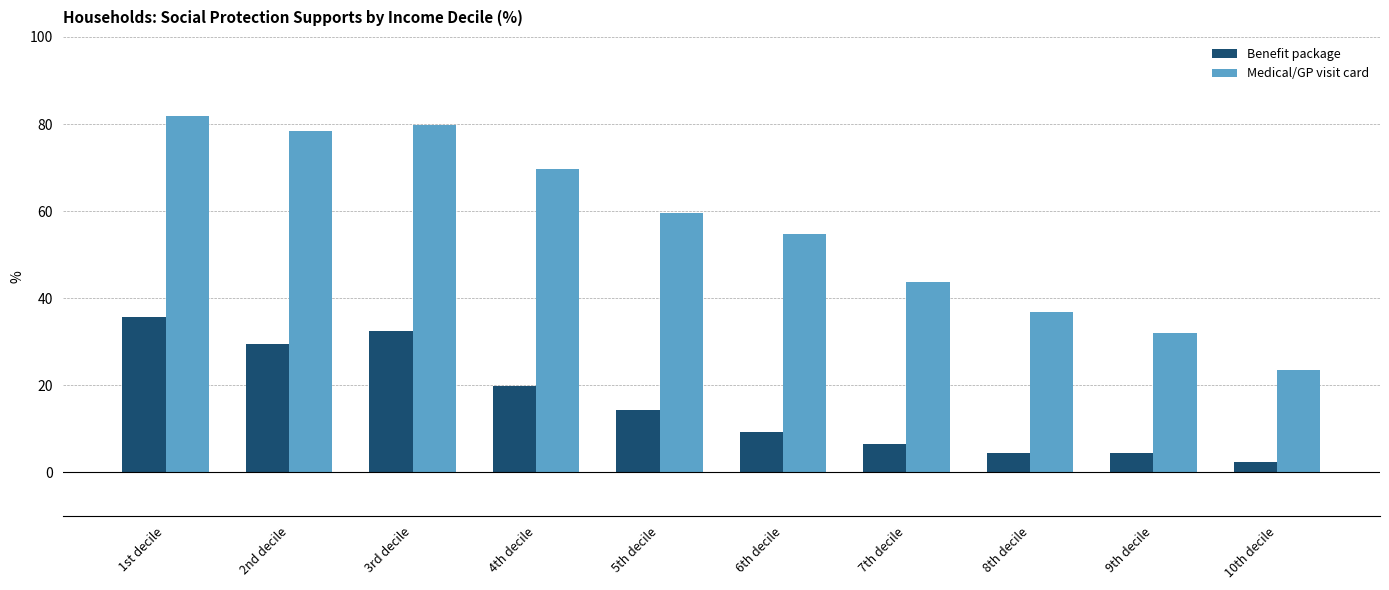

Between 1st decile and 7th decile, which series saw the biggest shift?

Medical/GP visit card